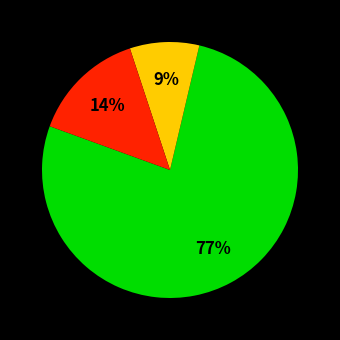

To the nearest percent, what is the difference between the largest and smallest slice percentages?

68%